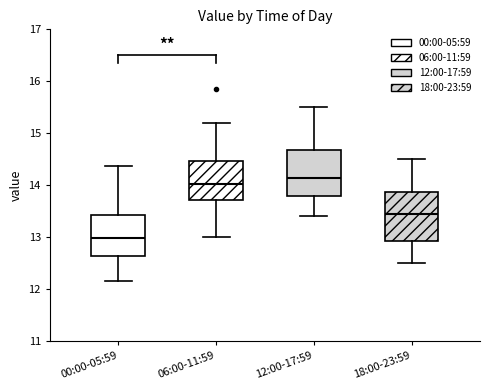

Where does the upper whisker of the box for 18:00-23:59 end on the y-axis? The values are not printed on the chart, so give them approximately, as read against the axis.

14.5